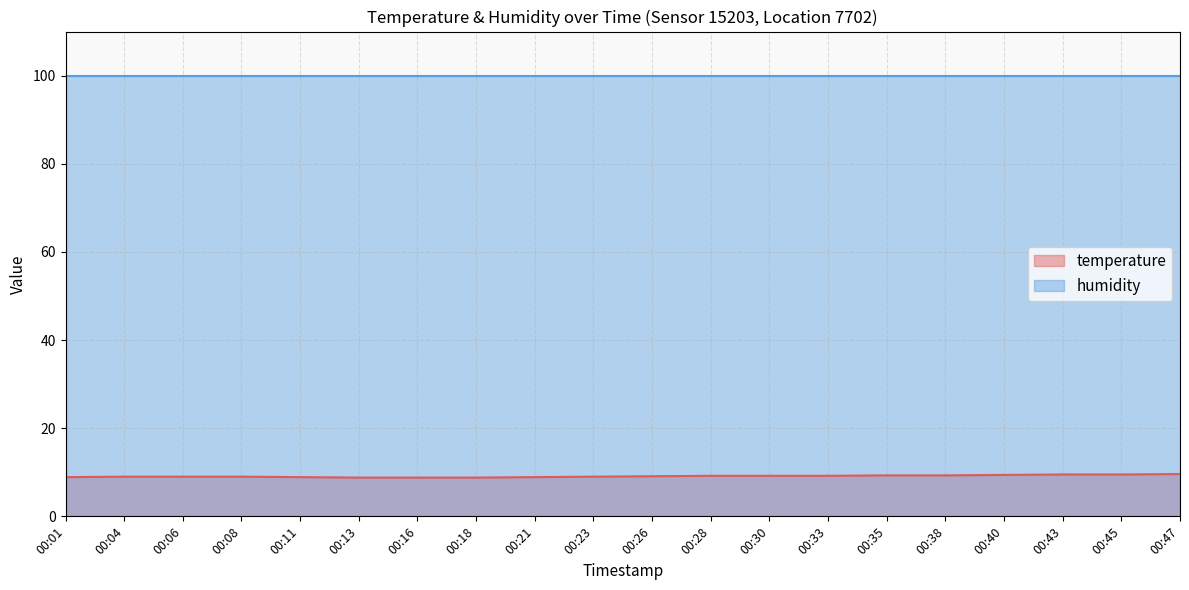

What is the average value?

9.1